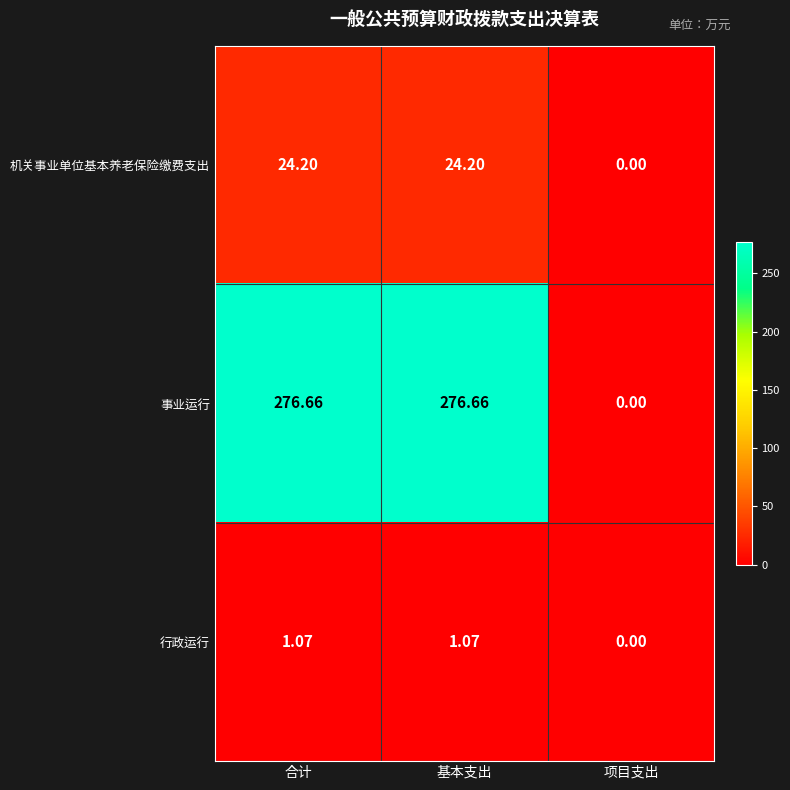

How many categories are shown in the chart?

3